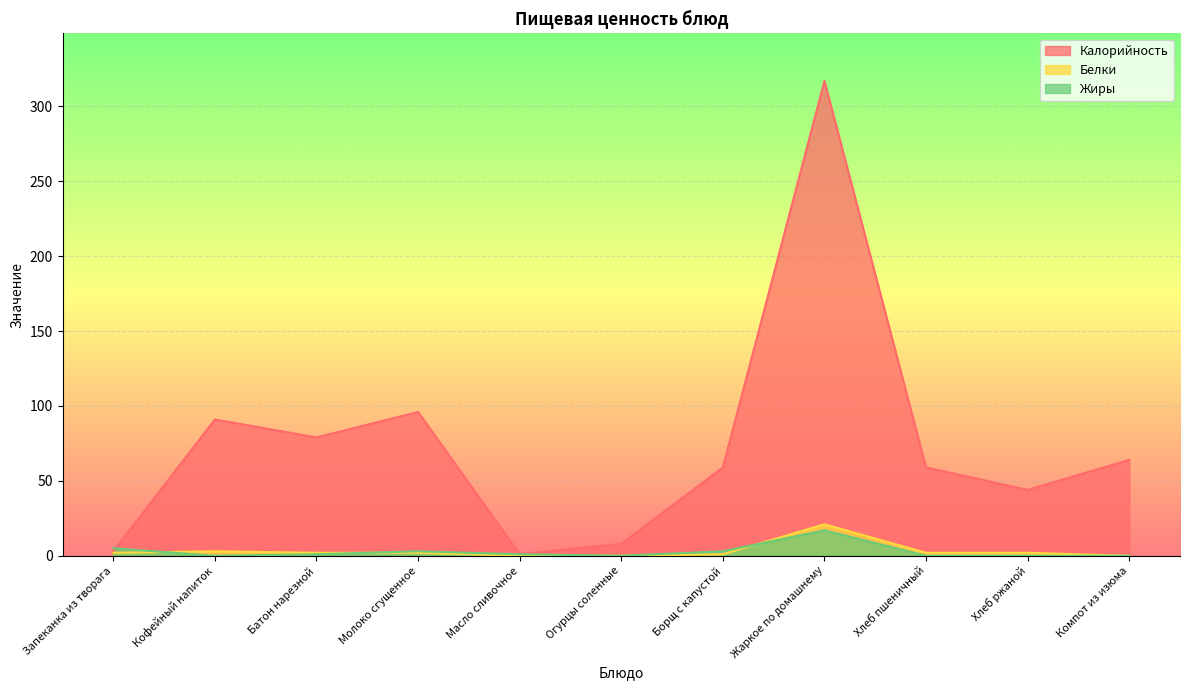

Does the chart display data point markers on the line(s)?

No